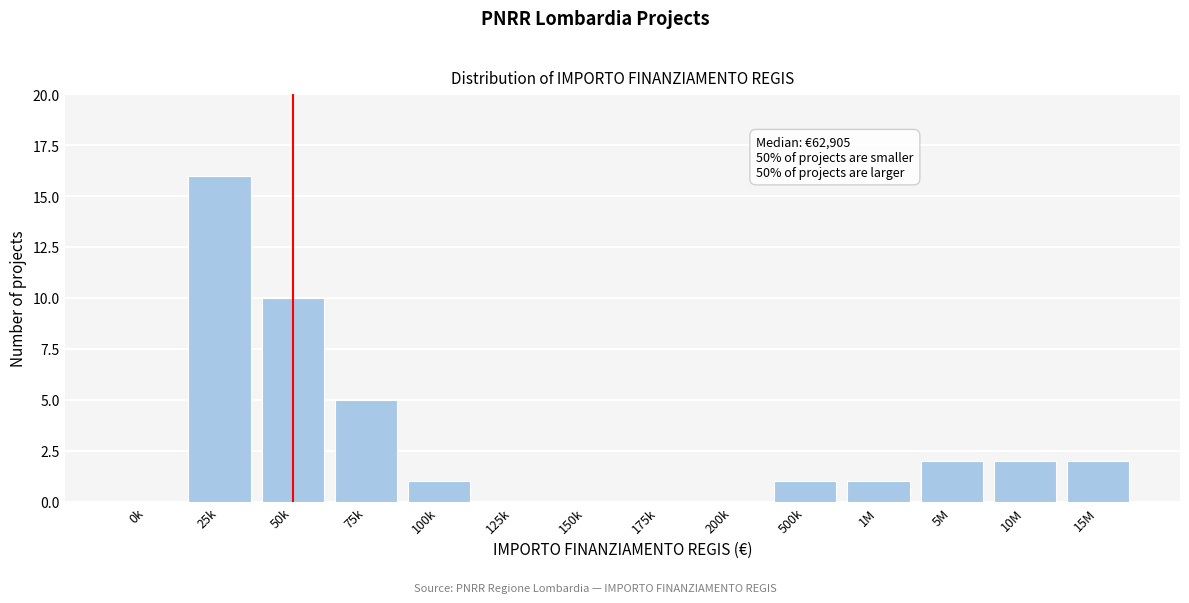

Reading right to left, transcribe all the data shown in this chart.

15M=2	10M=2	5M=2	1M=1	500k=1	200k=0	175k=0	150k=0	125k=0	100k=1	75k=5	50k=10	25k=16	0k=0